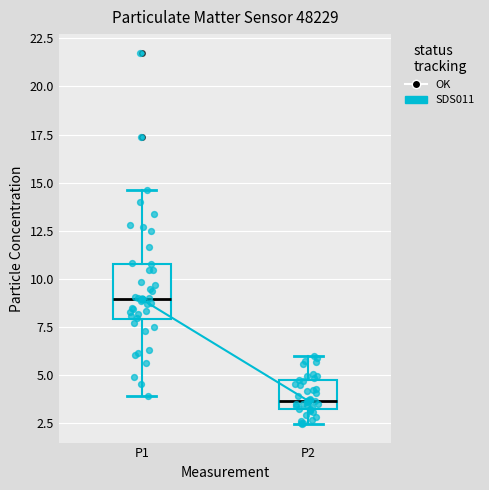

Where is the lower edge of the box for P2 on the y-axis? The values are not printed on the chart, so give them approximately, as read against the axis.

3.0